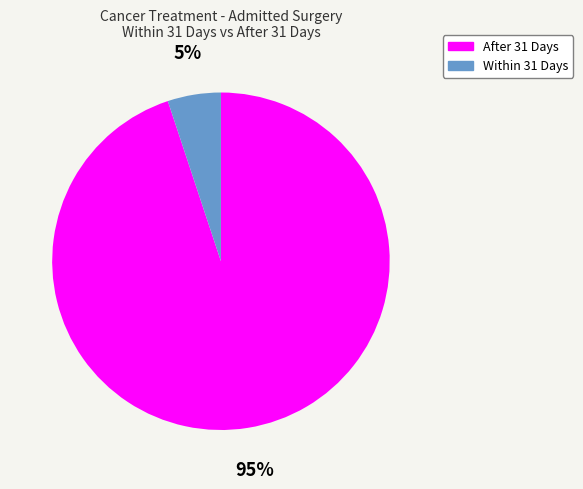

What is the smallest slice in the pie chart?

Within 31 Days